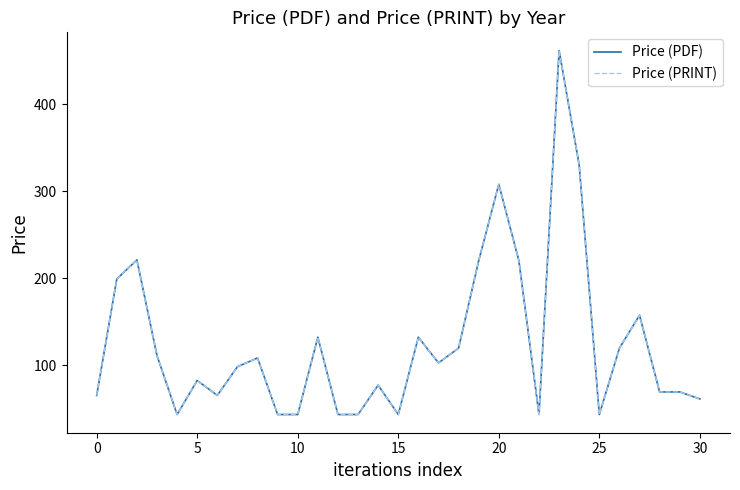

Which category has the lowest value in the Price (PRINT) series?

15